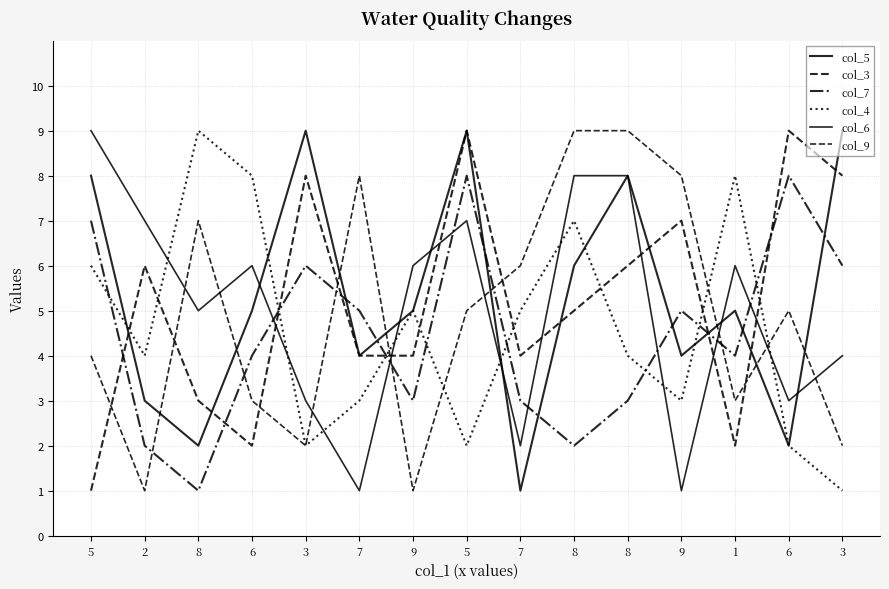

At 8, list the series in order from largest to smallest.

col_4, col_9, col_6, col_3, col_5, col_7